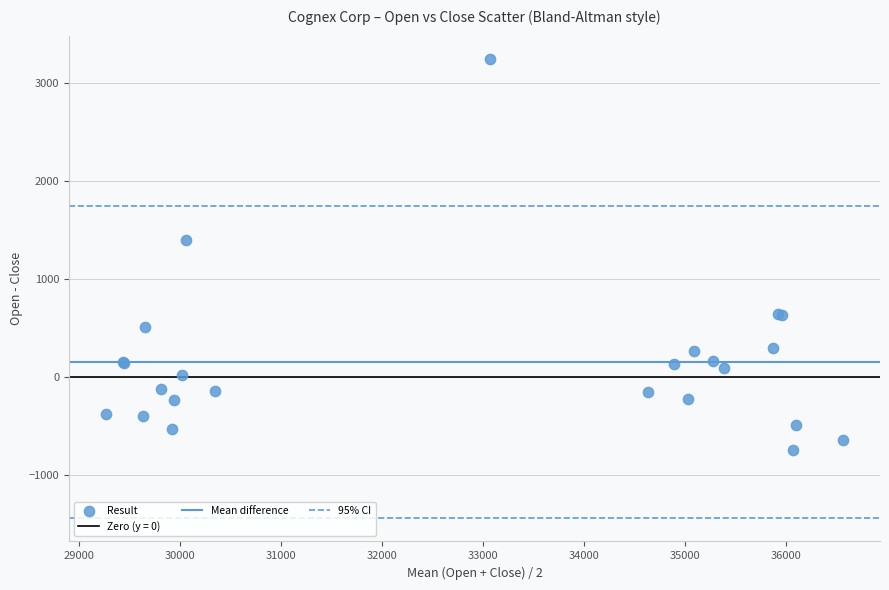

What Y value in the scatter plot is closest to 1253?

1395